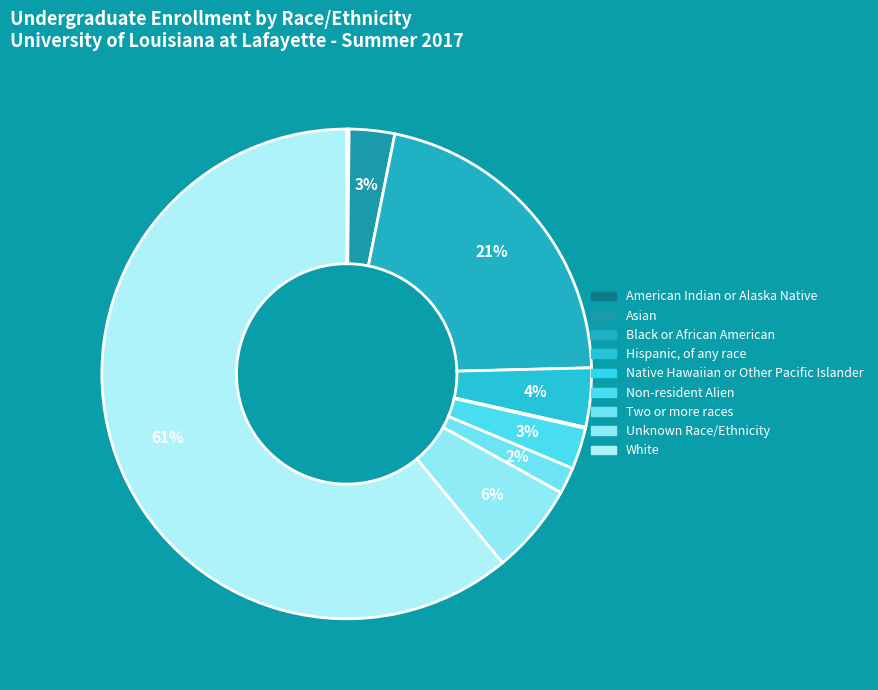

To the nearest percent, what is the combined percentage of Hispanic, of any race and Unknown Race/Ethnicity?

10%